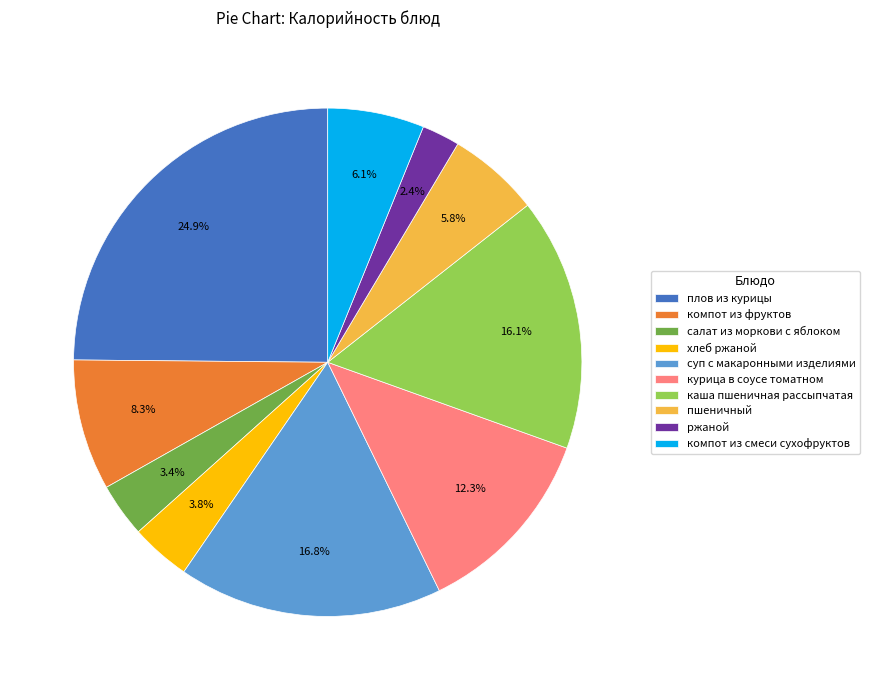

Is it true that ржаной is 2% of the pie?

True